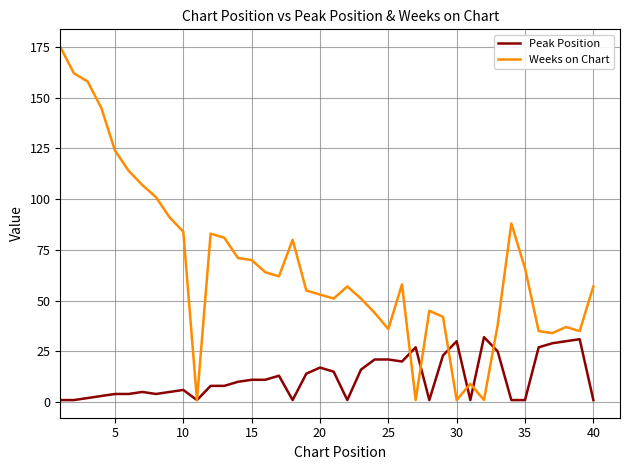

What is the difference between the maximum and minimum values in the Weeks on Chart series?

174